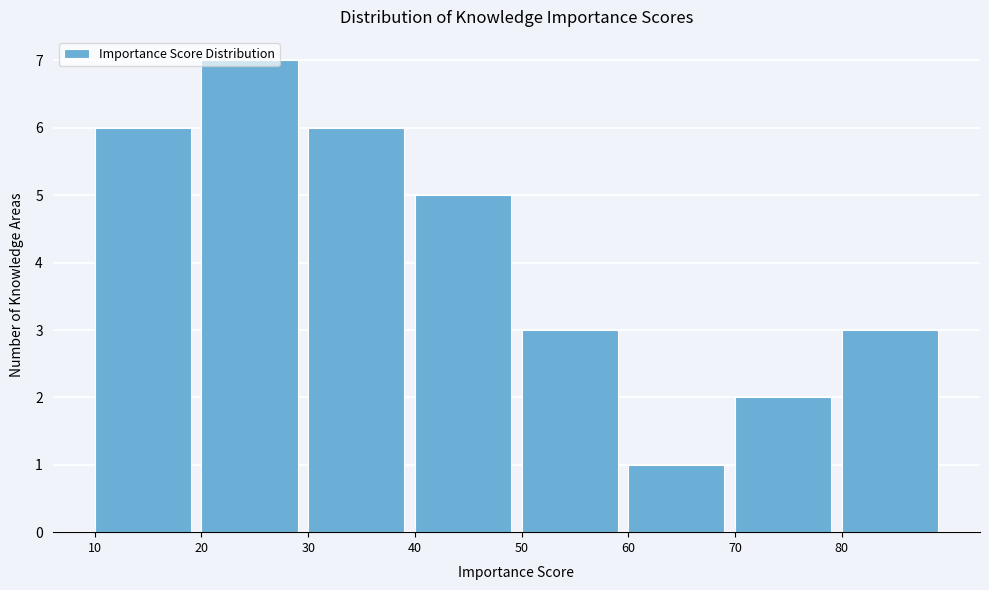

Over which range of the x-axis is the bar tallest?

20 to 30